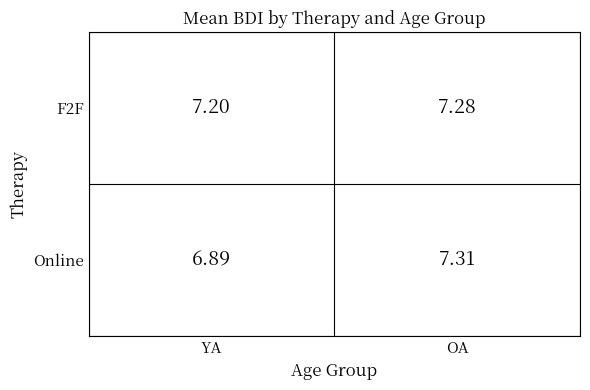

Which series has the widest spread of values?

Online